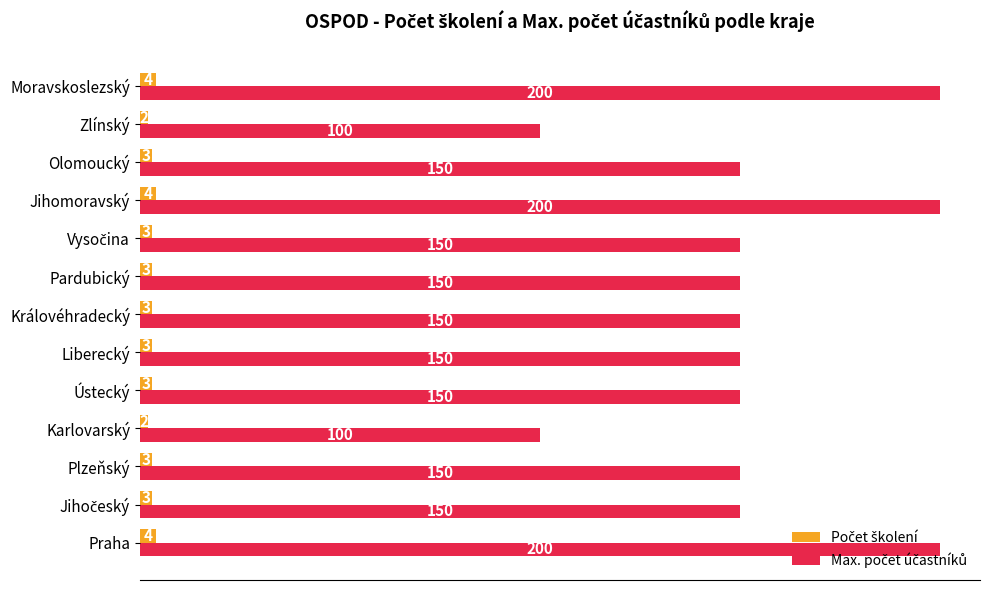

What is the total value across all series at Praha?

204